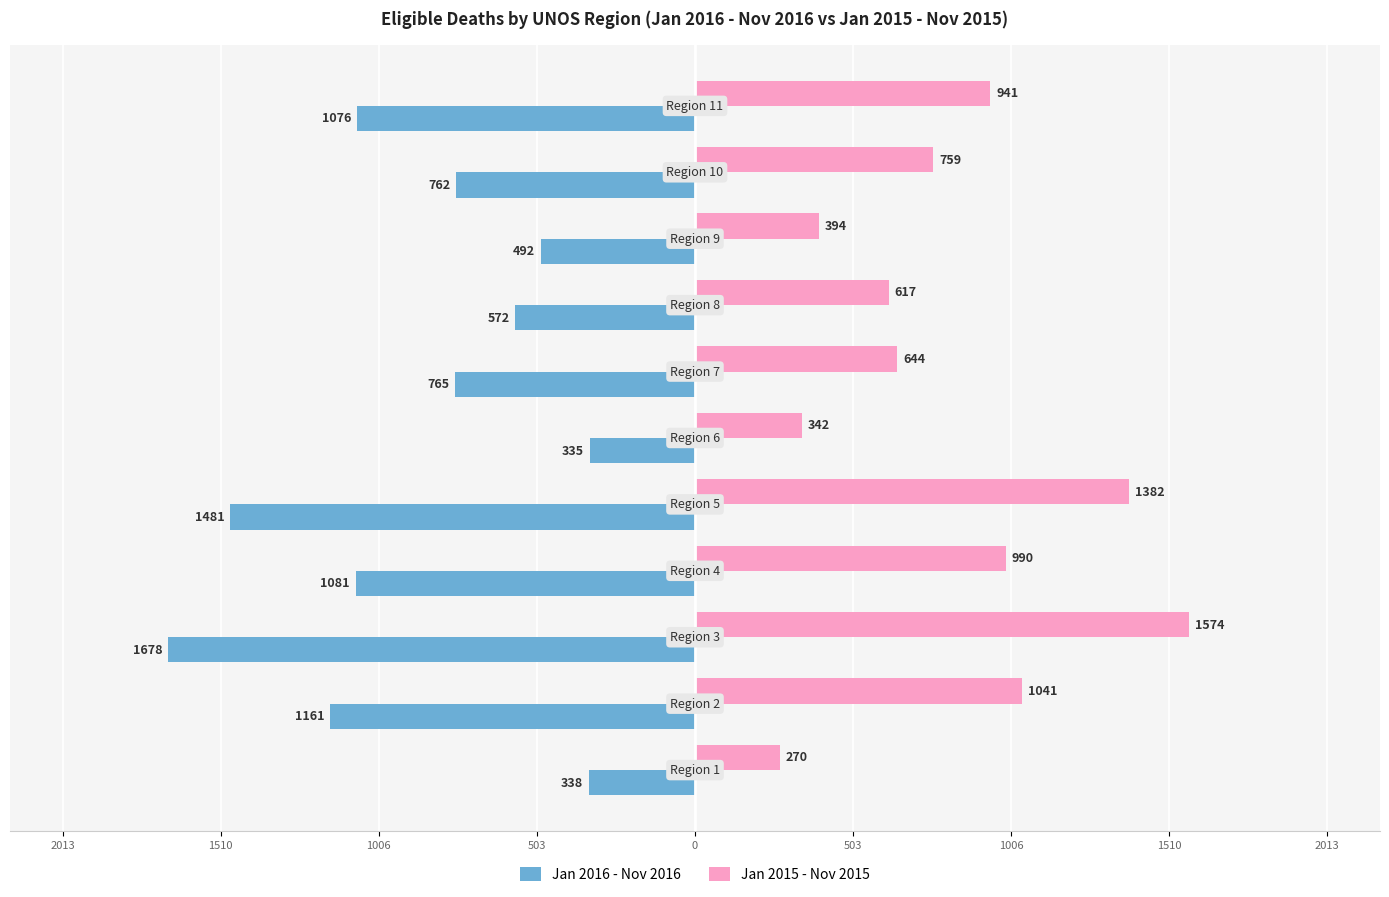

What are all the series names shown in the legend?

Jan 2016 - Nov 2016, Jan 2015 - Nov 2015